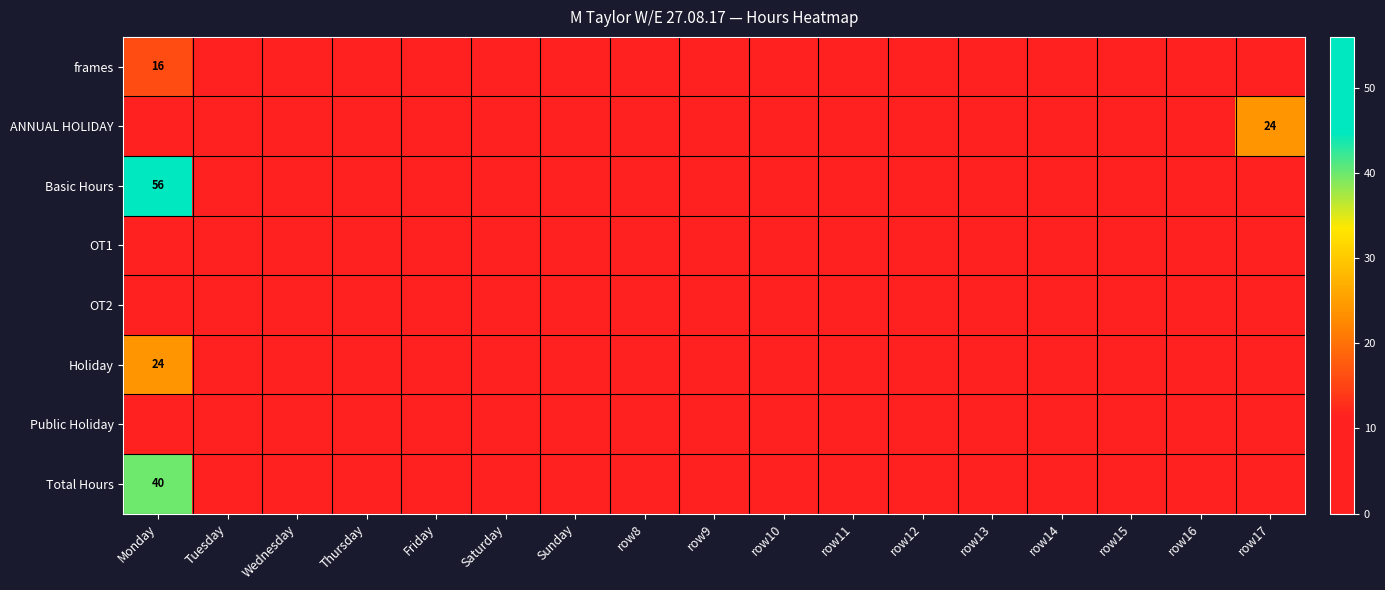

What is the spread (max minus min) of values at Monday?

56